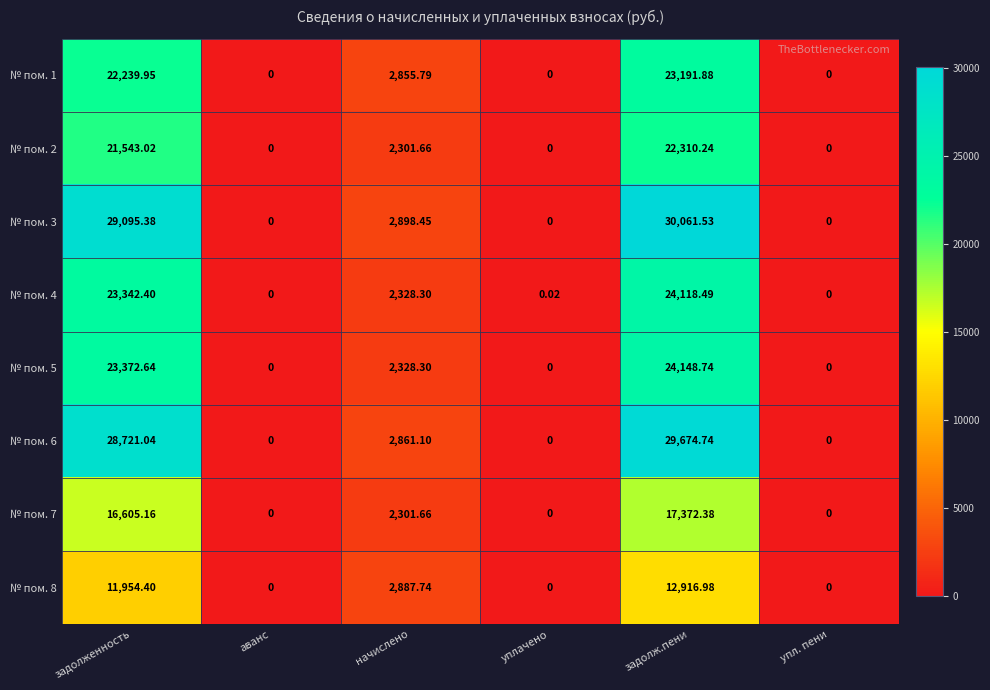

At which label is № пом. 4 closest to 12059?

начислено